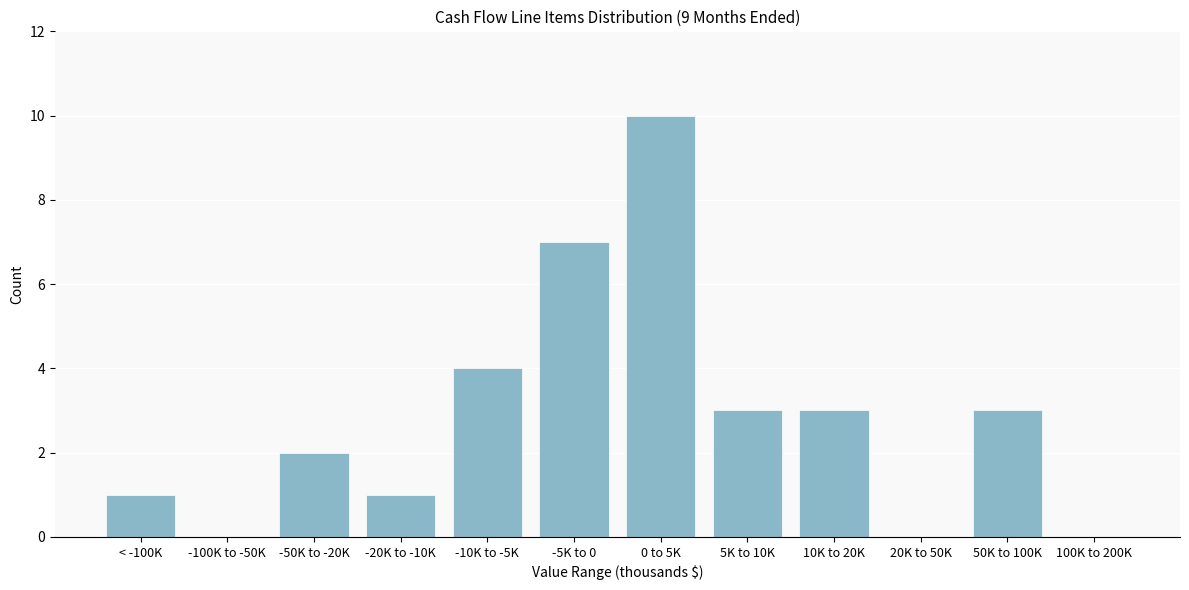

Reading right to left, transcribe all the data shown in this chart.

100K to 200K=0	50K to 100K=3	20K to 50K=0	10K to 20K=3	5K to 10K=3	0 to 5K=10	-5K to 0=7	-10K to -5K=4	-20K to -10K=1	-50K to -20K=2	-100K to -50K=0	< -100K=1